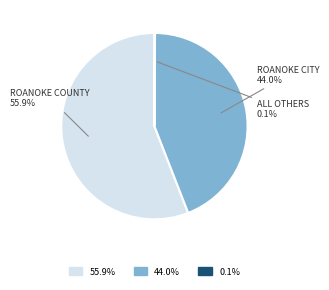

Is there any slice that represents more than half of the pie?

Yes